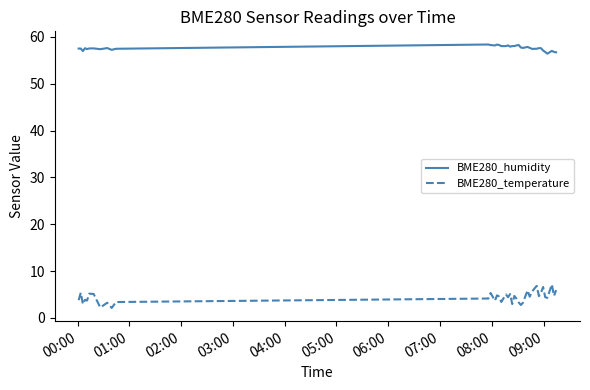

List the series in order of their overall mean, lowest first.

BME280_temperature, BME280_humidity